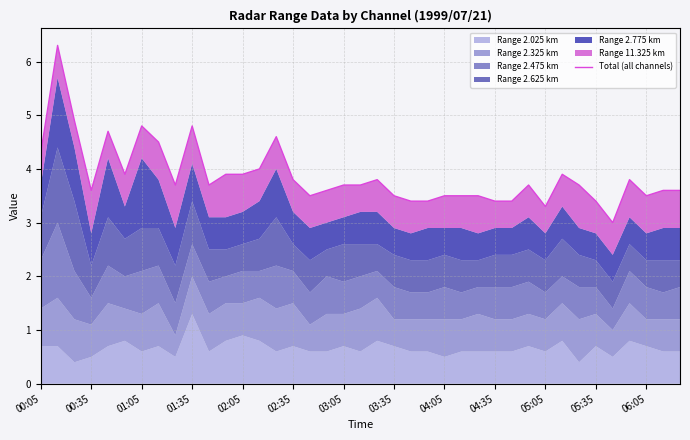

Does the chart display data point markers on the line(s)?

No